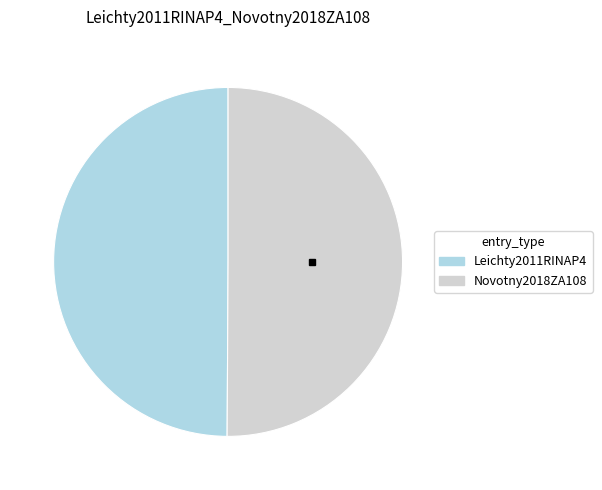

Approximately how many times larger is the value at Novotny2018ZA108 compared to Leichty2011RINAP4?

1.0